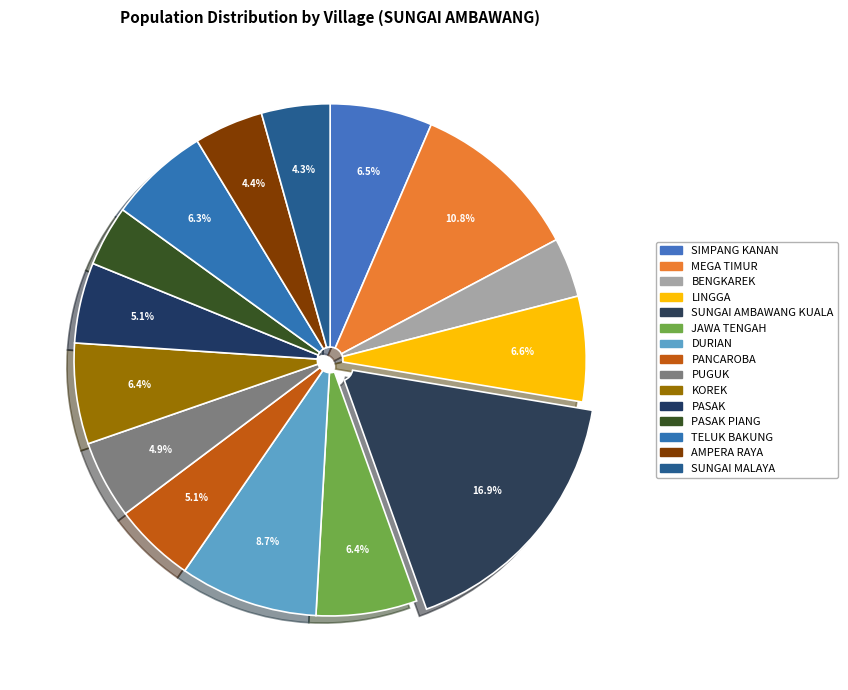

To the nearest percent, what percentage of the pie is MEGA TIMUR?

11%